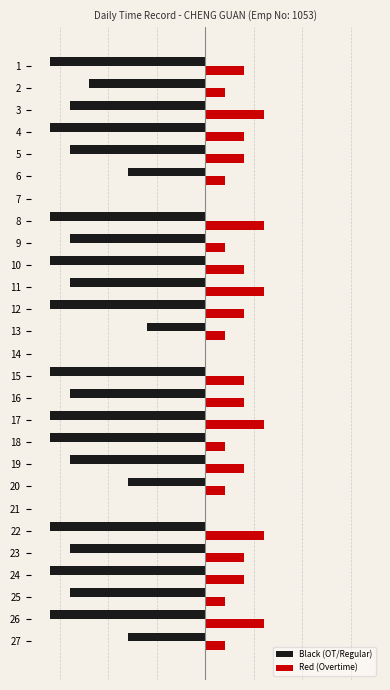

What is the value of the Red (Overtime) bar at the 17th from the left?

3